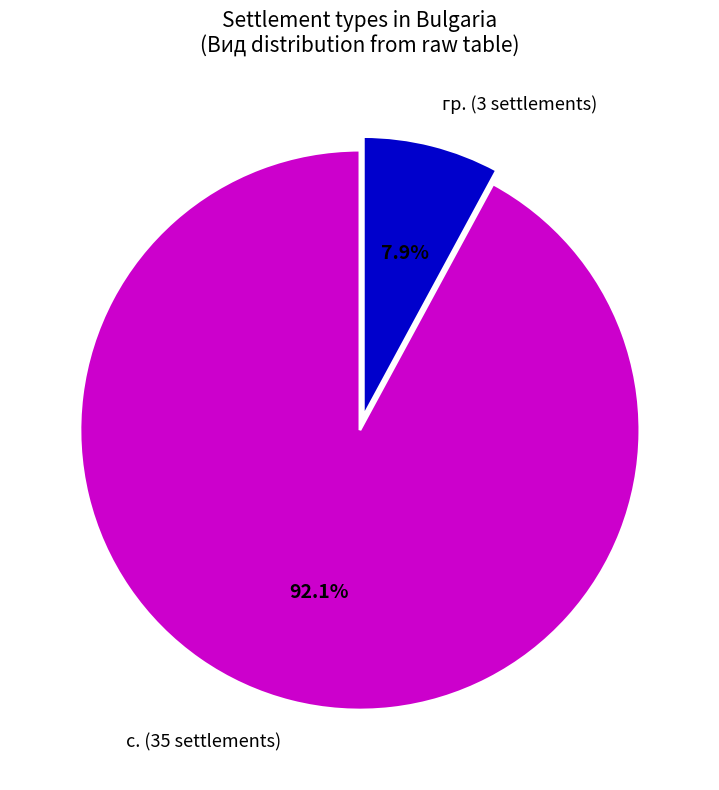

Which category has the smallest portion of the pie?

гр. (3 settlements)